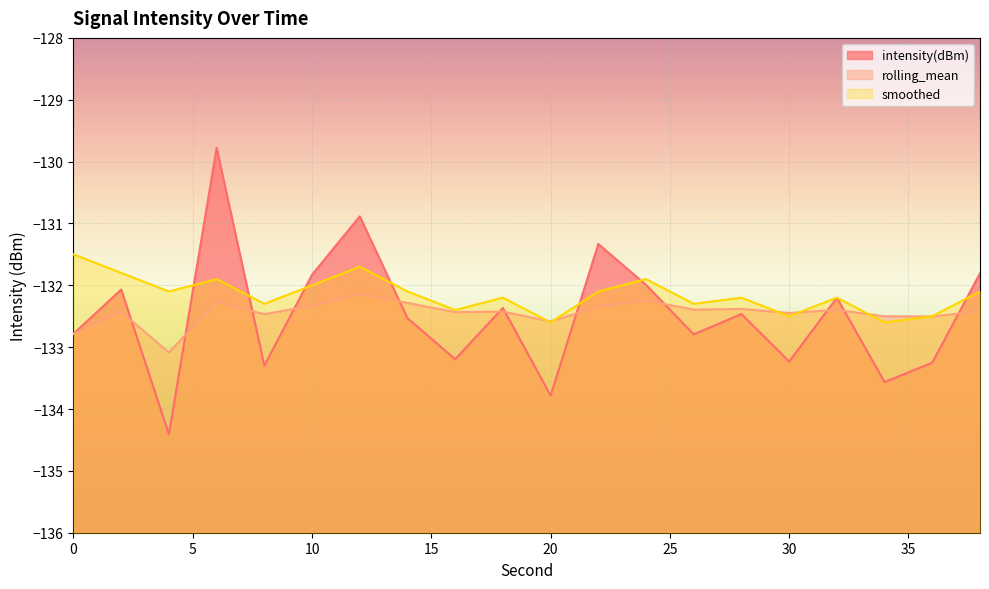

What is the difference between the maximum and minimum values in the rolling_mean series?

0.9